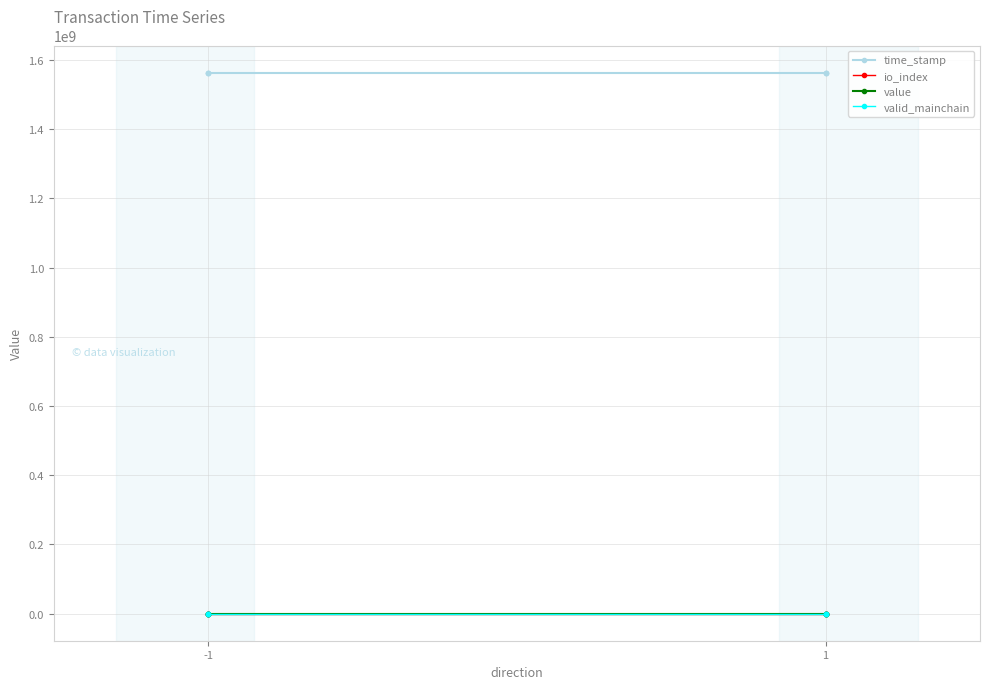

True or false: io_index and value intersect in this chart.

False